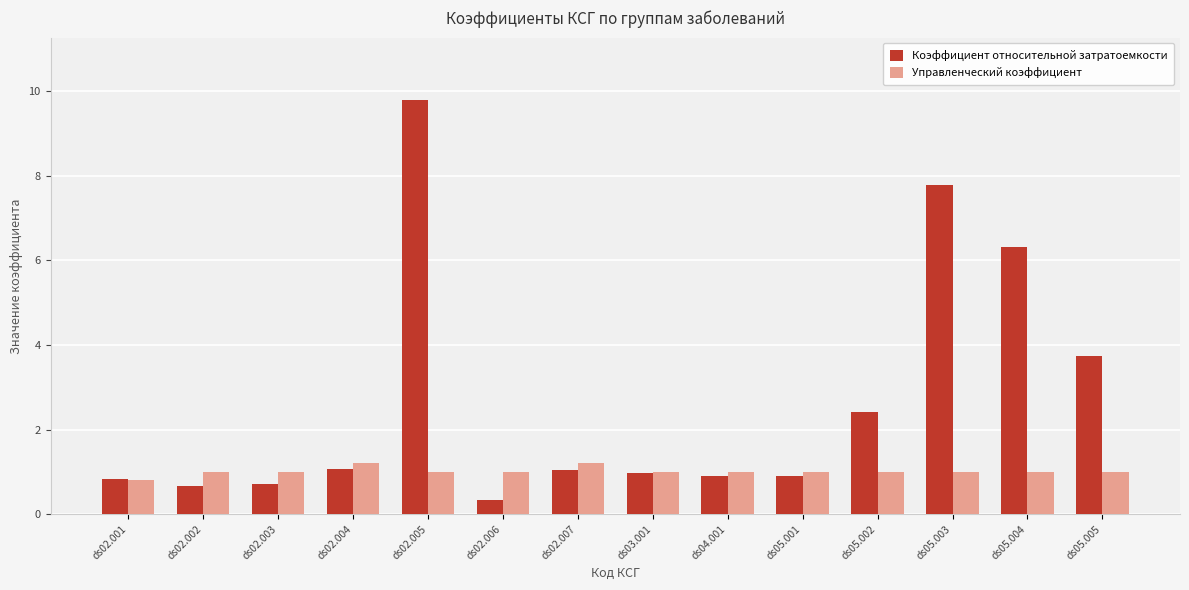

The Управленческий коэффициент series shows 1.0 at ds02.005. True or false?

True